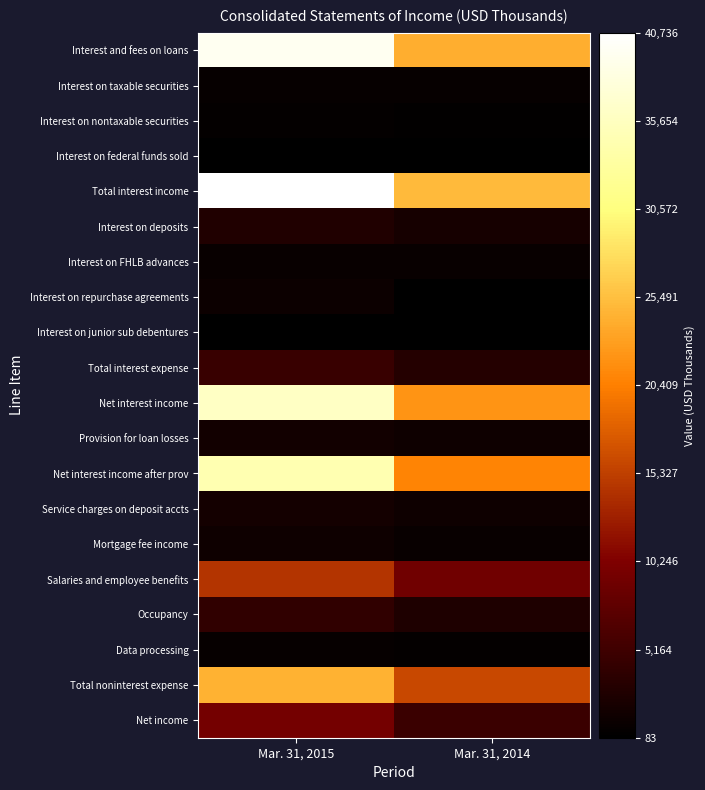

Reading right to left, extract all data points from this chart.

Interest and fees on loans: Mar. 31, 2014=24123	Mar. 31, 2015=39580
Interest on taxable securities: Mar. 31, 2014=699	Mar. 31, 2015=609
Interest on nontaxable securities: Mar. 31, 2014=257	Mar. 31, 2015=414
Interest on federal funds sold: Mar. 31, 2014=83	Mar. 31, 2015=133
Total interest income: Mar. 31, 2014=25162	Mar. 31, 2015=40736
Interest on deposits: Mar. 31, 2014=1907	Mar. 31, 2015=2709
Interest on FHLB advances: Mar. 31, 2014=852	Mar. 31, 2015=752
Interest on repurchase agreements: Mar. 31, 2014=135	Mar. 31, 2015=1069
Interest on junior sub debentures: Mar. 31, 2014=133	Mar. 31, 2015=128
Total interest expense: Mar. 31, 2014=3027	Mar. 31, 2015=4658
Net interest income: Mar. 31, 2014=22135	Mar. 31, 2015=36078
Provision for loan losses: Mar. 31, 2014=1253	Mar. 31, 2015=1670
Net interest income after prov: Mar. 31, 2014=20882	Mar. 31, 2015=34408
Service charges on deposit accts: Mar. 31, 2014=1211	Mar. 31, 2015=1805
Mortgage fee income: Mar. 31, 2014=730	Mar. 31, 2015=1300
Salaries and employee benefits: Mar. 31, 2014=9134	Mar. 31, 2015=14424
Occupancy: Mar. 31, 2014=2538	Mar. 31, 2015=3910
Data processing: Mar. 31, 2014=496	Mar. 31, 2015=688
Total noninterest expense: Mar. 31, 2014=16076	Mar. 31, 2015=24386
Net income: Mar. 31, 2014=4801	Mar. 31, 2015=9452